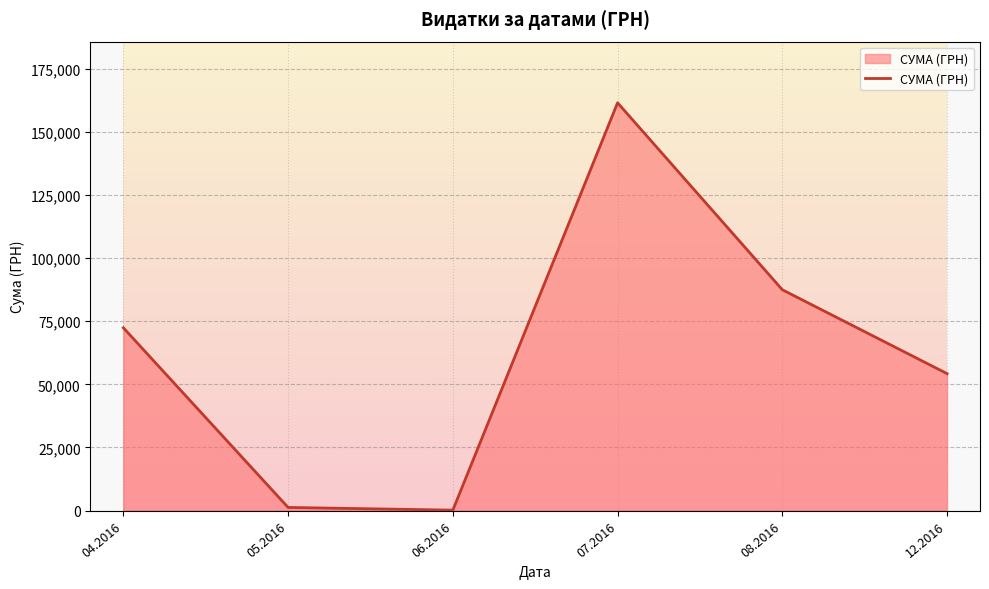

True or false: there are more than 1 points higher than both neighbors.

False